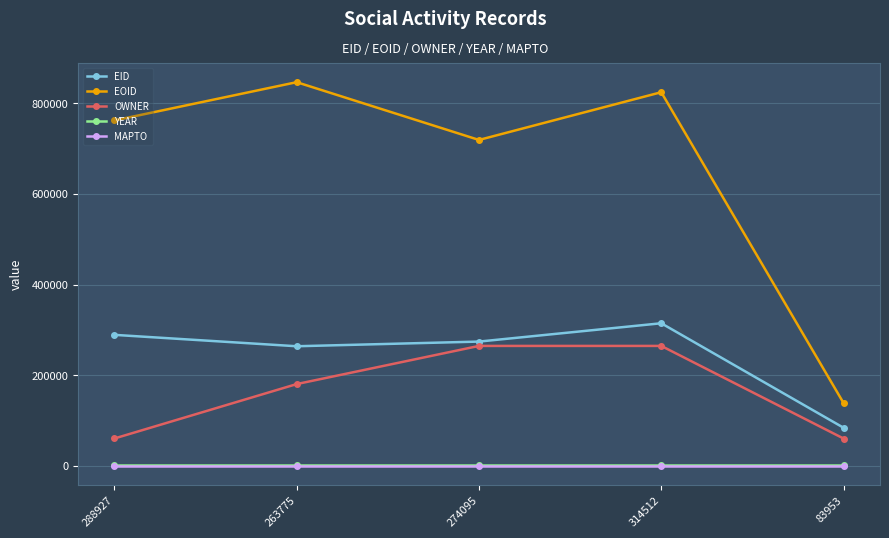

The EOID series shows 204222 at 314512. True or false?

False